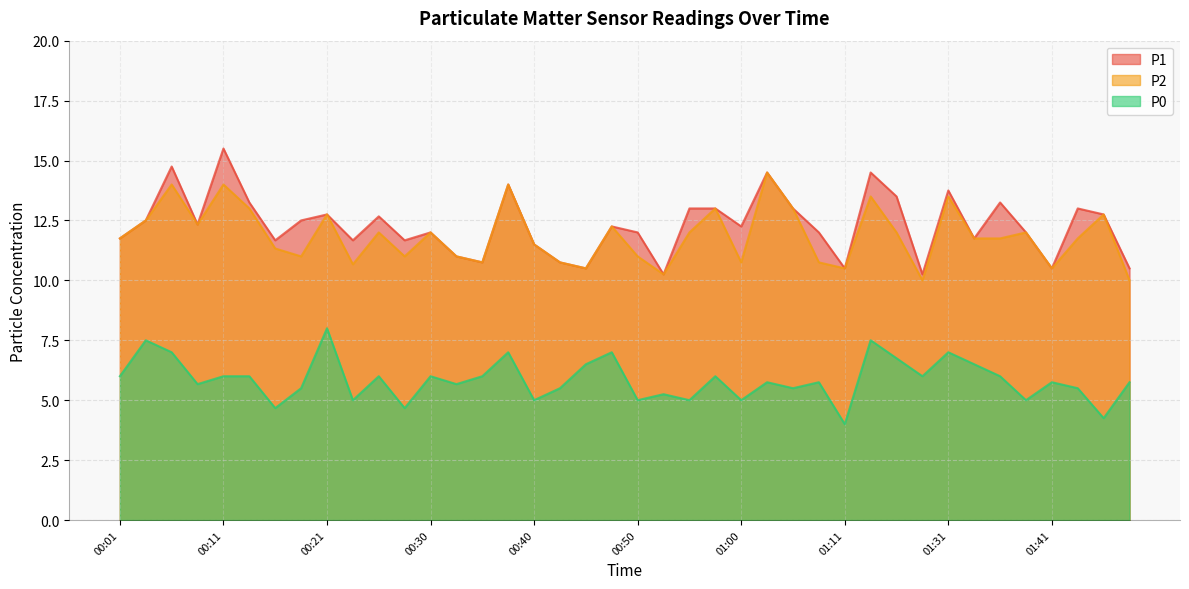

Which series changed the most between 00:23 and 01:46?

P2